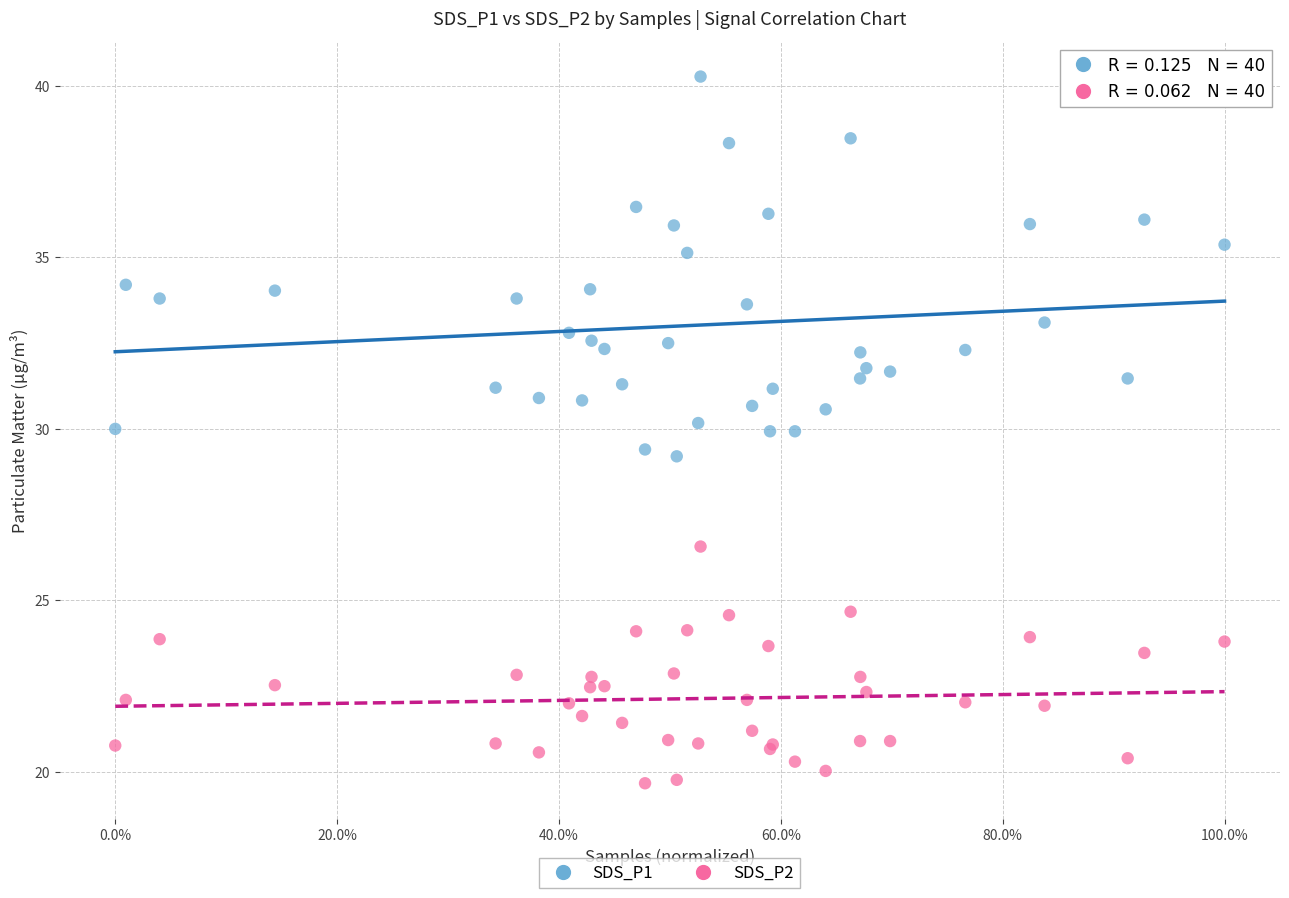

What are all the series names shown in the legend?

SDS_P1, SDS_P2